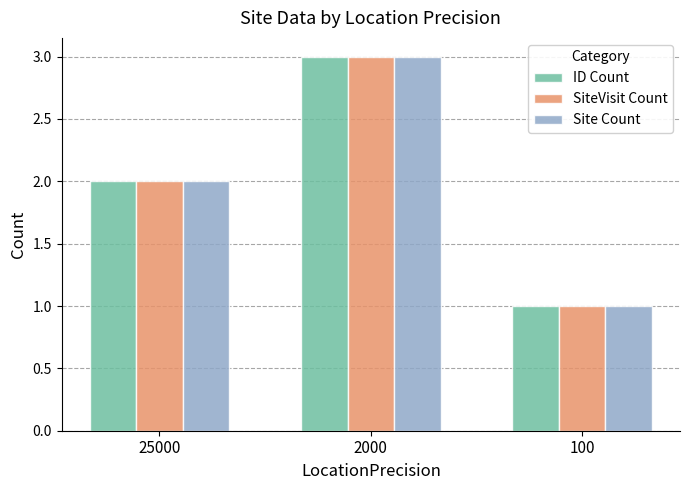

What is the difference between the maximum and second lowest values in the ID Count series?

1